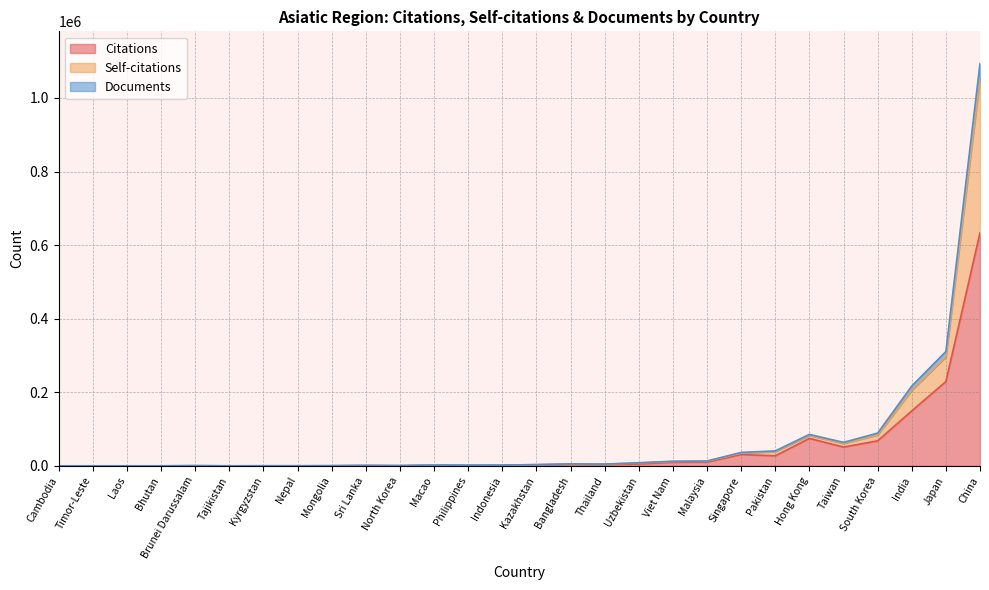

What is the highest value of the Documents series?

1093606